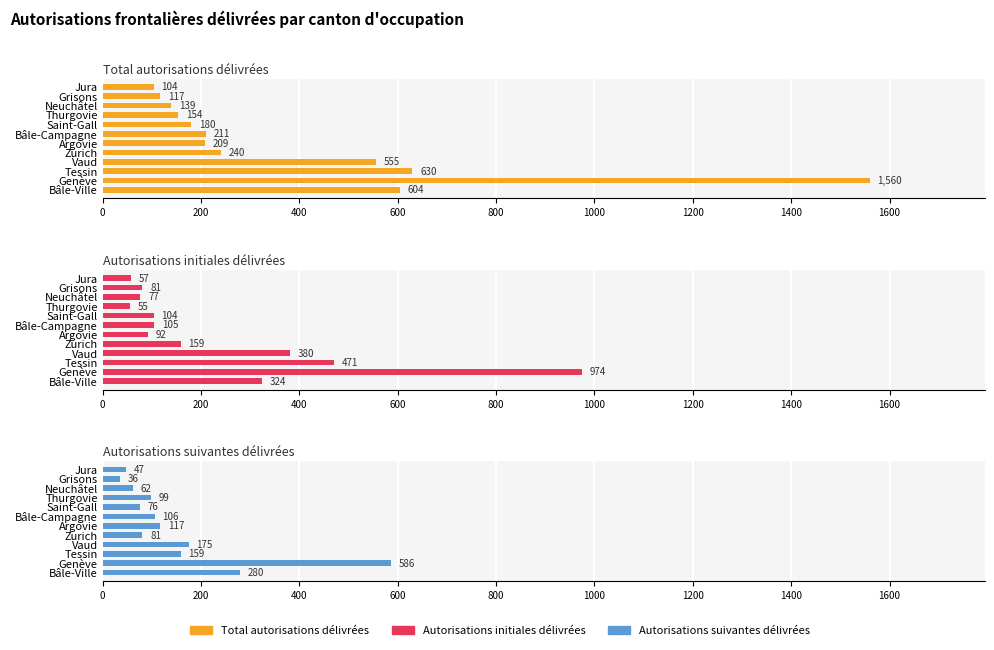

The value of Total autorisations délivrées at Grisons is 117. True or false?

True